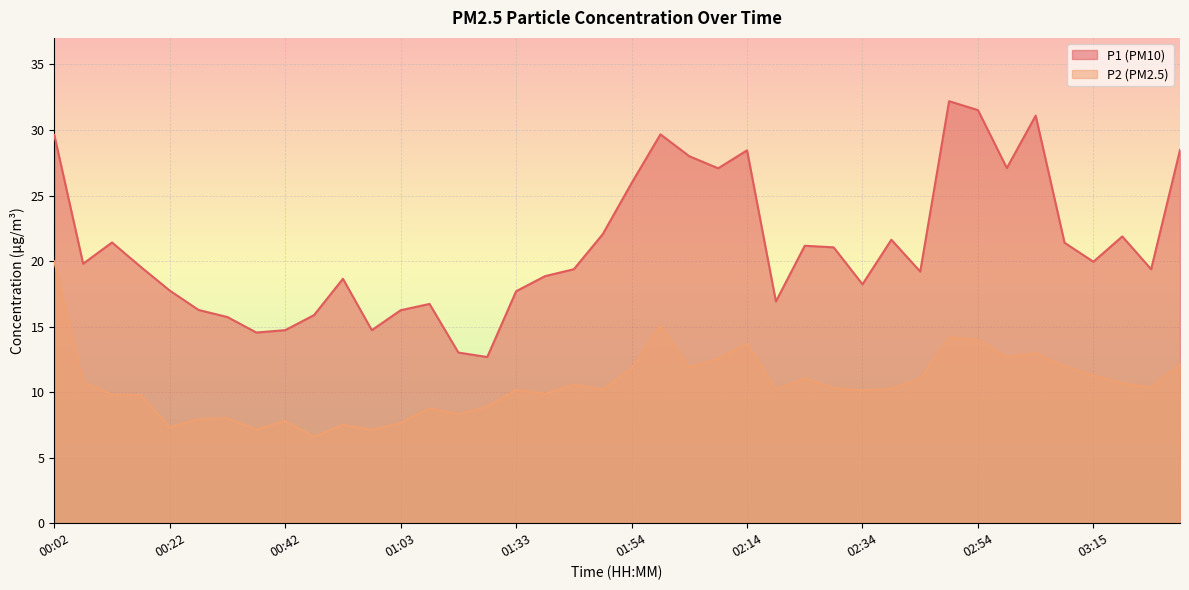

How many lines are shown in the chart?

2